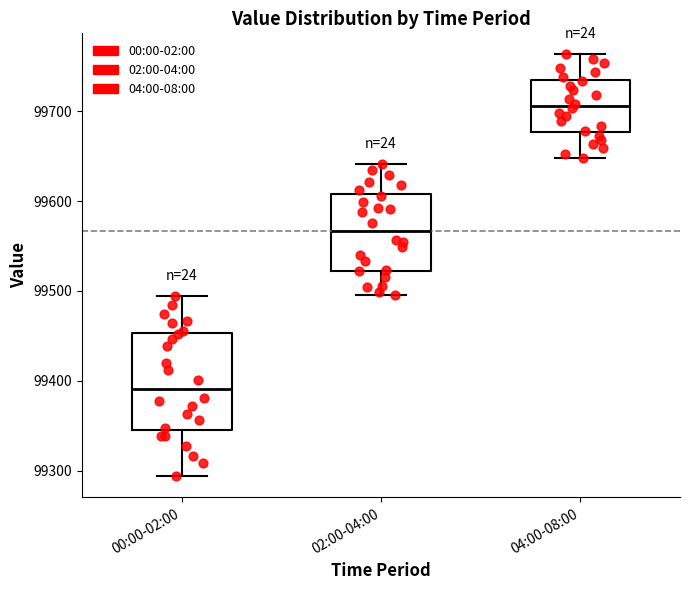

Reading left to right, transcribe this box plot: for each box, give where its median line is, the range the box spans, and where its two whiskers end, as read against the y-axis. The values are not printed on the chart, so give them approximately, as read against the axis.

00:00-02:00: median 99390, box 99350 to 99450, whiskers 99290 to 99490
02:00-04:00: median 99570, box 99520 to 99610, whiskers 99500 to 99640
04:00-08:00: median 99710, box 99680 to 99730, whiskers 99650 to 99760